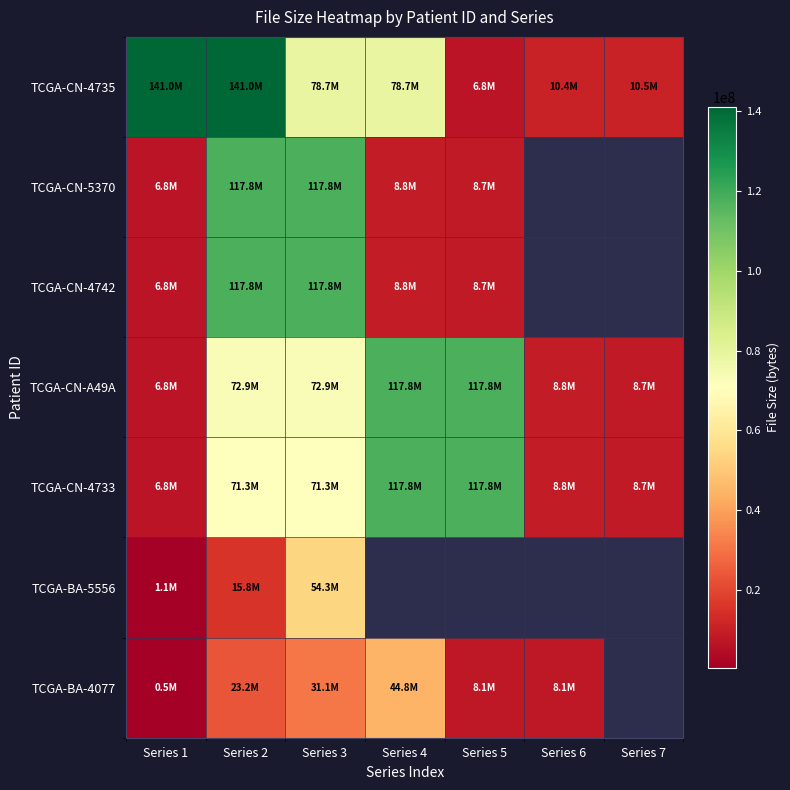

Which series has the largest total across all categories?

TCGA-CN-4735